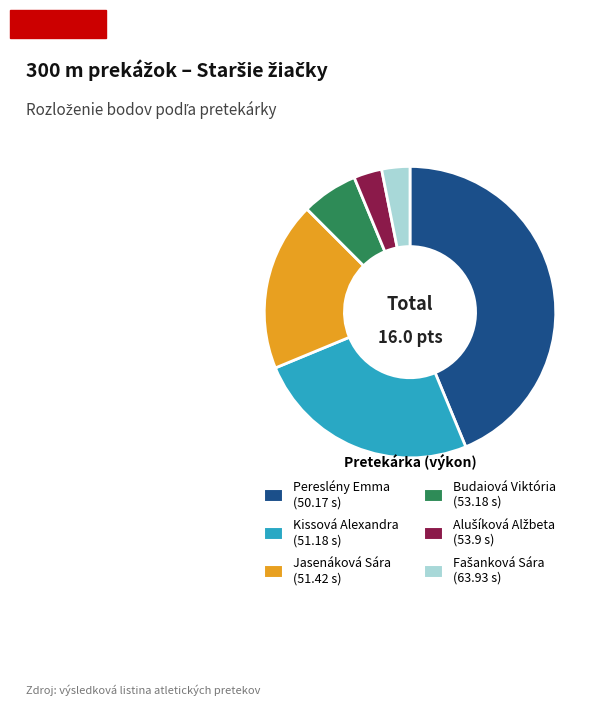

What is the largest slice in the pie chart?

Pereslény Emma